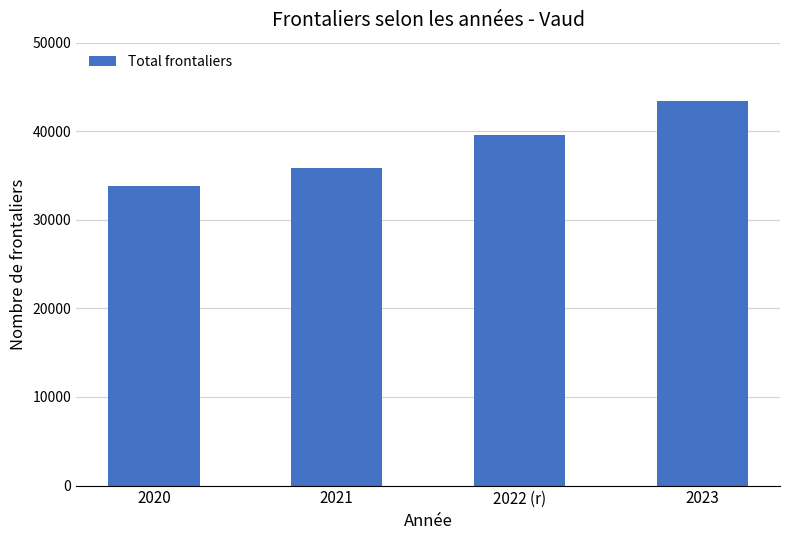

What is the sum of the values at 2023 and 2022 (r)?

83016.4